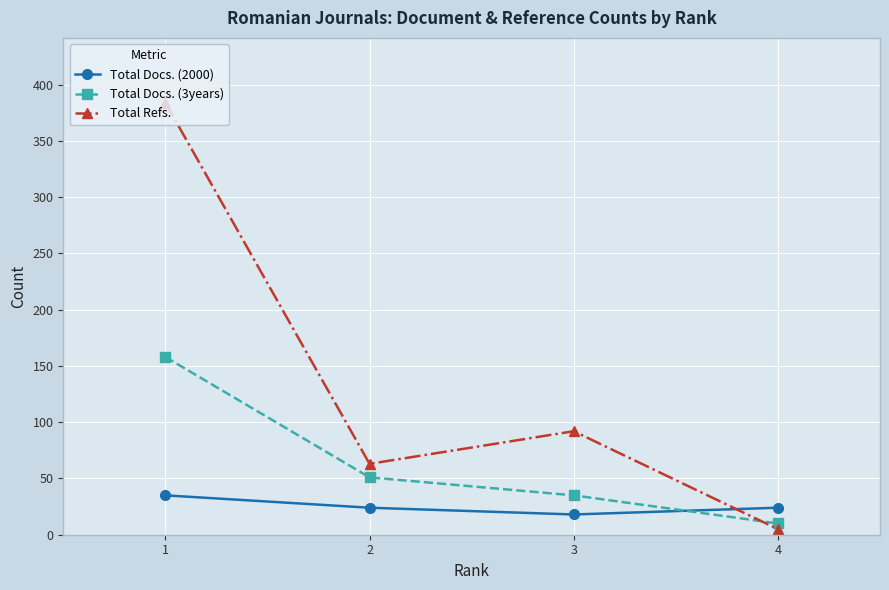

Reading left to right, list all the values displayed in this chart.

Total Docs. (2000): 1=35	2=24	3=18	4=24
Total Docs. (3years): 1=158	2=51	3=35	4=10
Total Refs.: 1=384	2=63	3=92	4=5